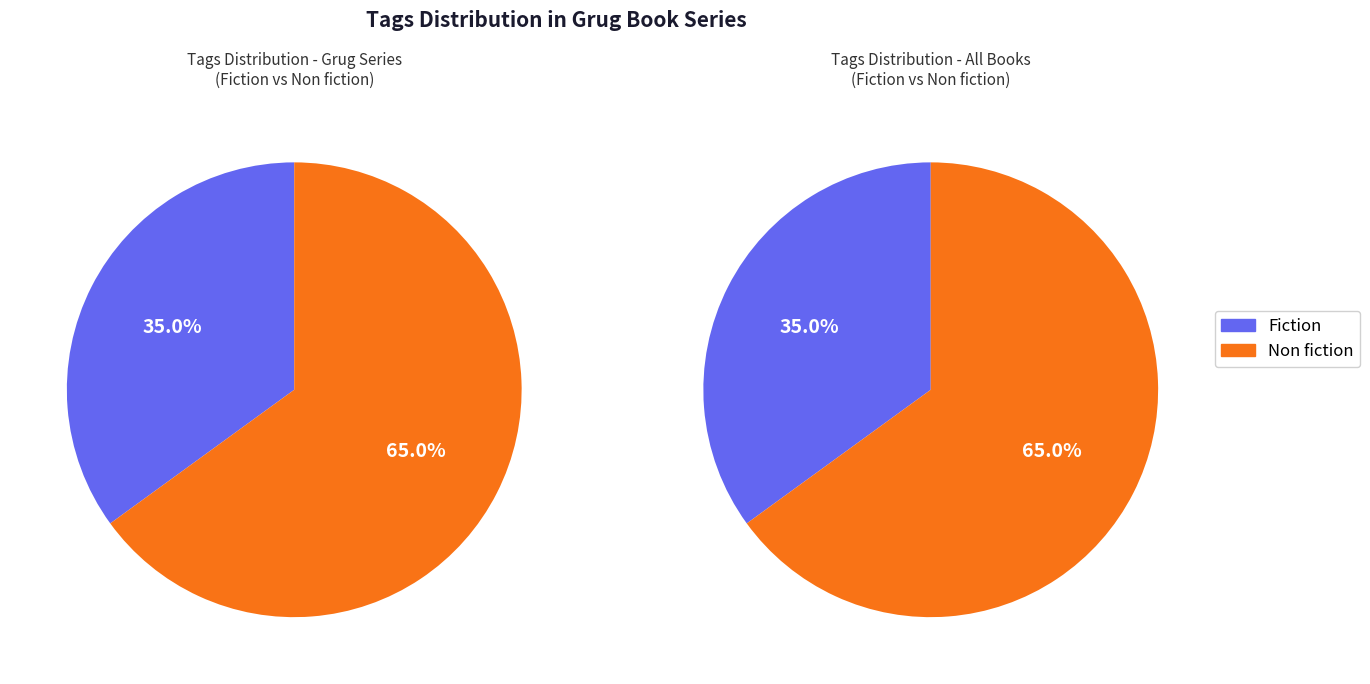

How many segments does this pie chart have?

2